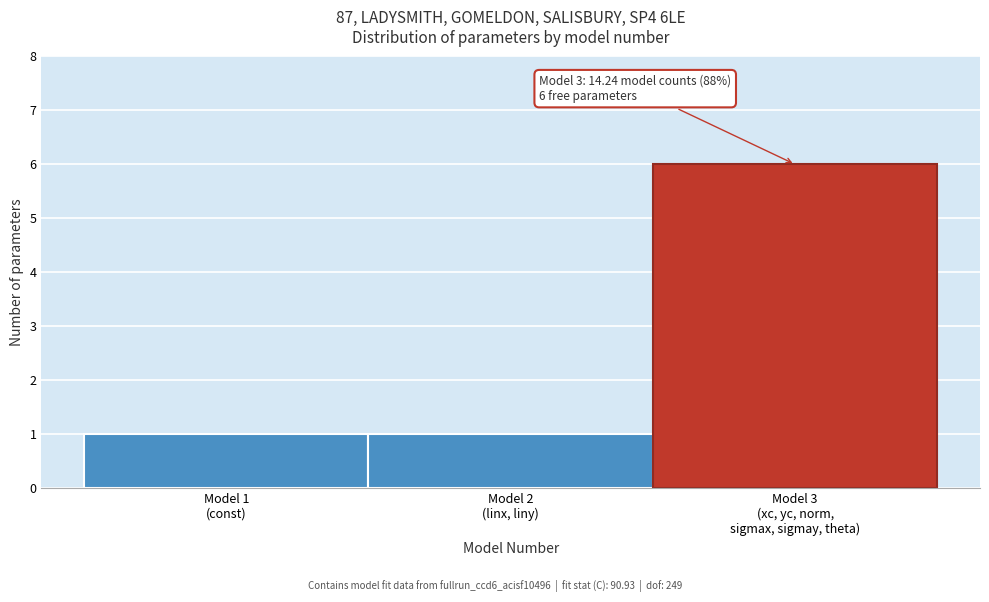

Reading right to left, list all the values displayed in this chart.

6	1	1